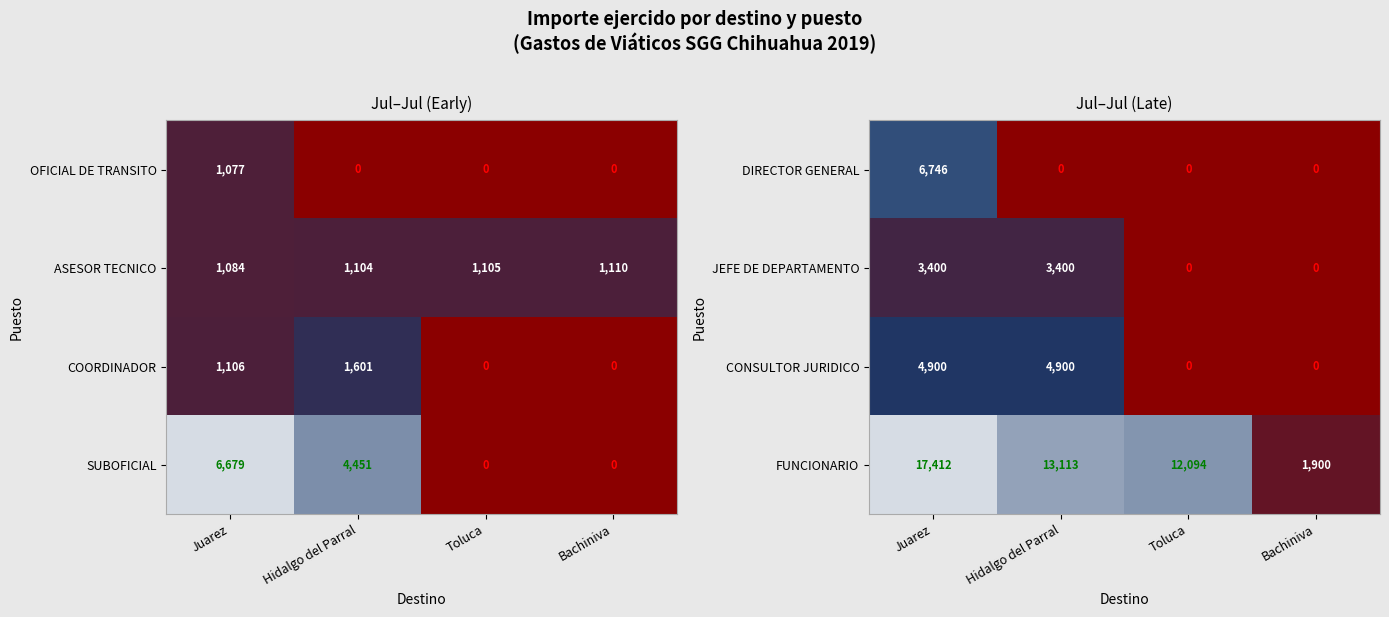

Is it true that FUNCIONARIO equals 21221 at Hidalgo del Parral?

False